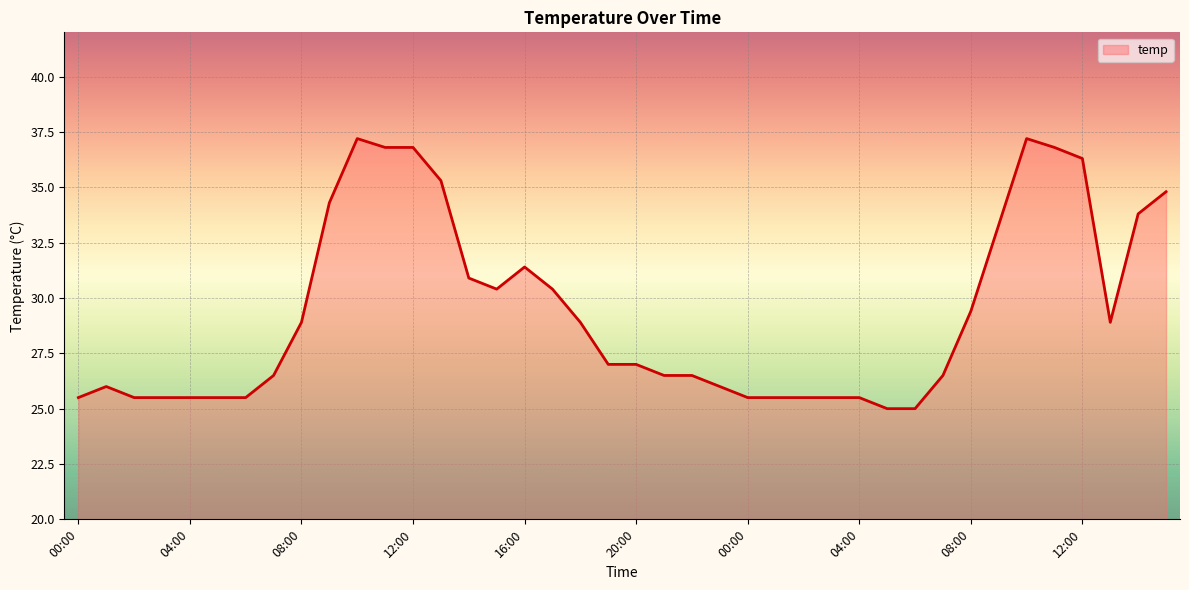

What is the minimum value shown in the chart?

25.0